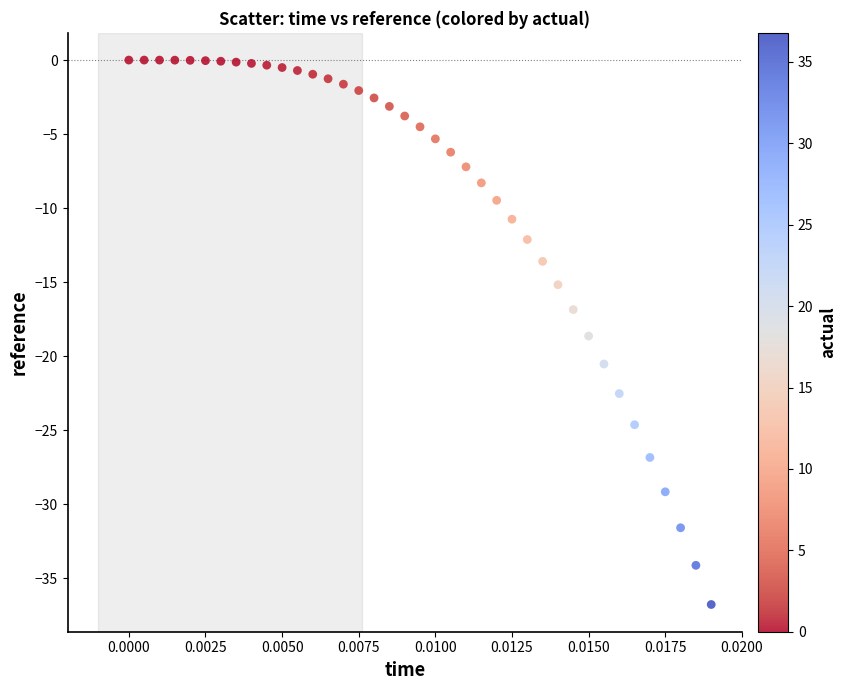

What Y value in the scatter plot is closest to -18?

-18.6